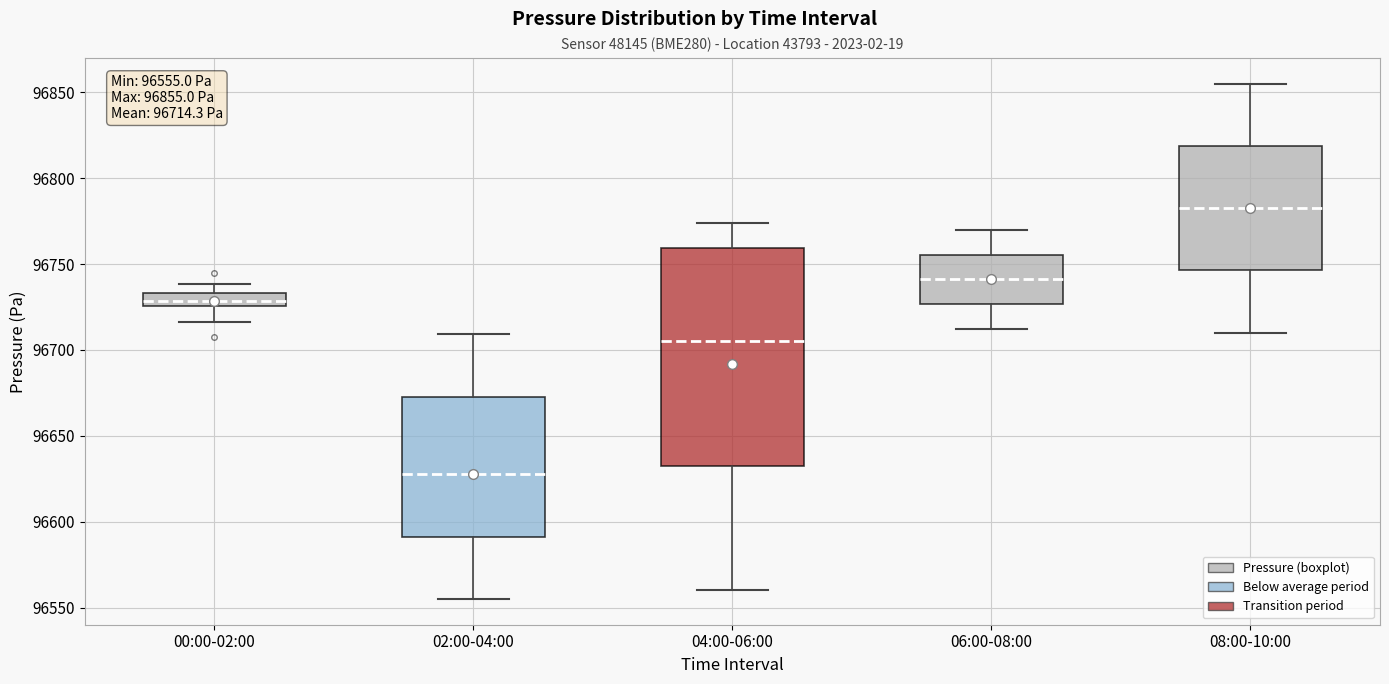

Comparing the boxes themselves (not the whiskers), which one is the tallest?

04:00-06:00